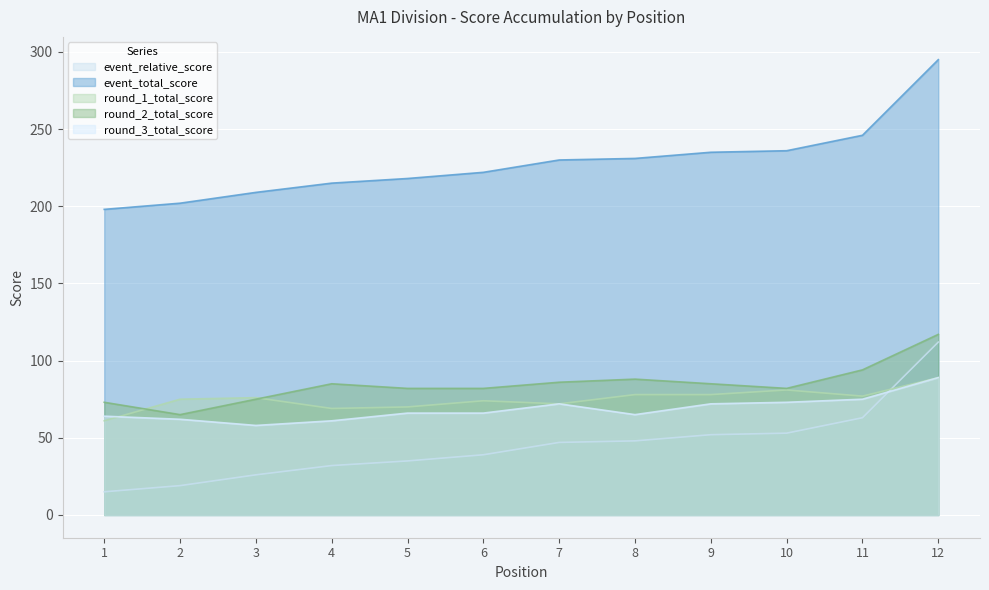

True or false: round_1_total_score and event_total_score cross at least once.

False